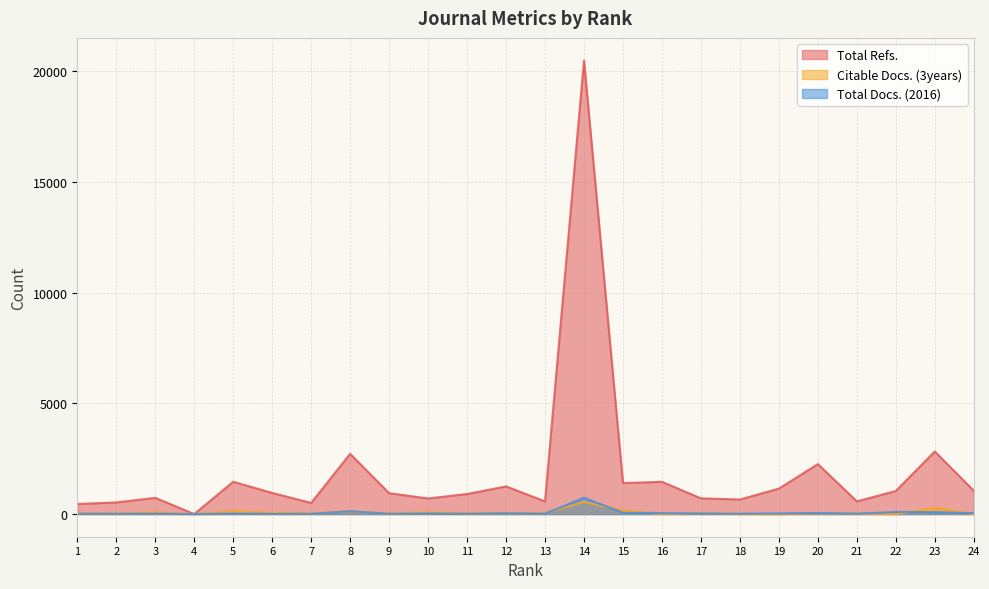

True or false: Total Docs. (2016) and Total Refs. intersect in this chart.

False